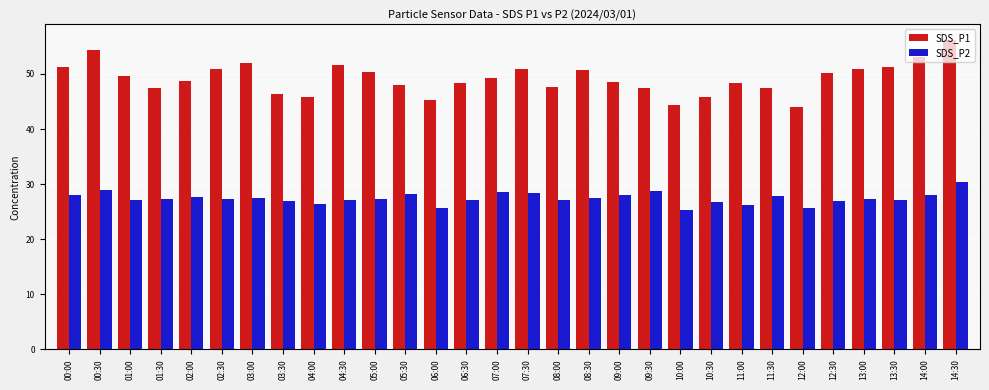

Which series has the largest total across all categories?

SDS_P1